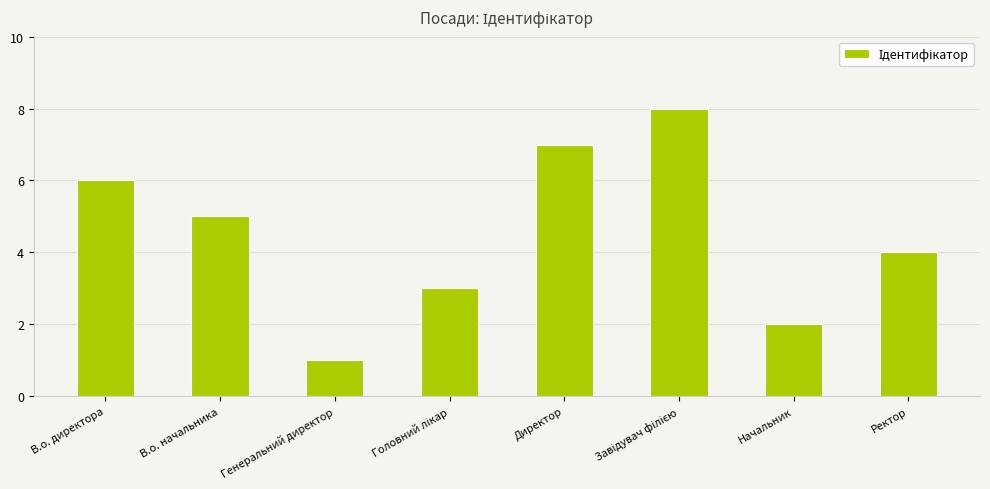

Are the bars grouped side by side (vs. stacked)?

No